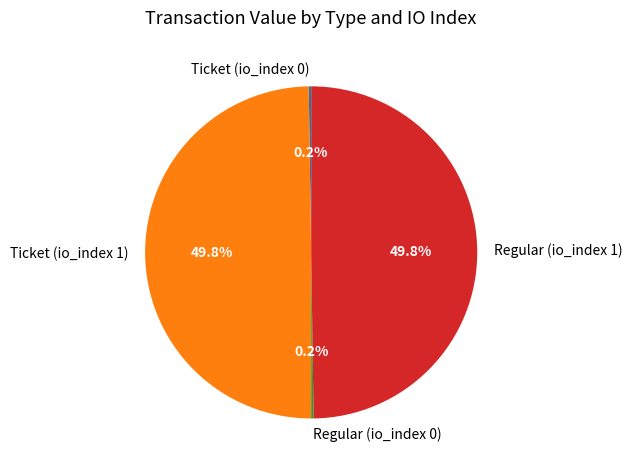

How much of the chart is everything except Ticket (io_index 1)?

50.2%